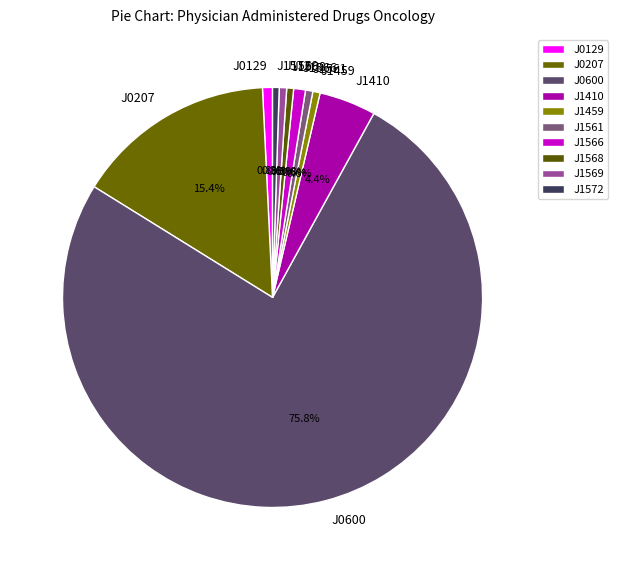

Which category has the biggest portion of the pie?

J0600